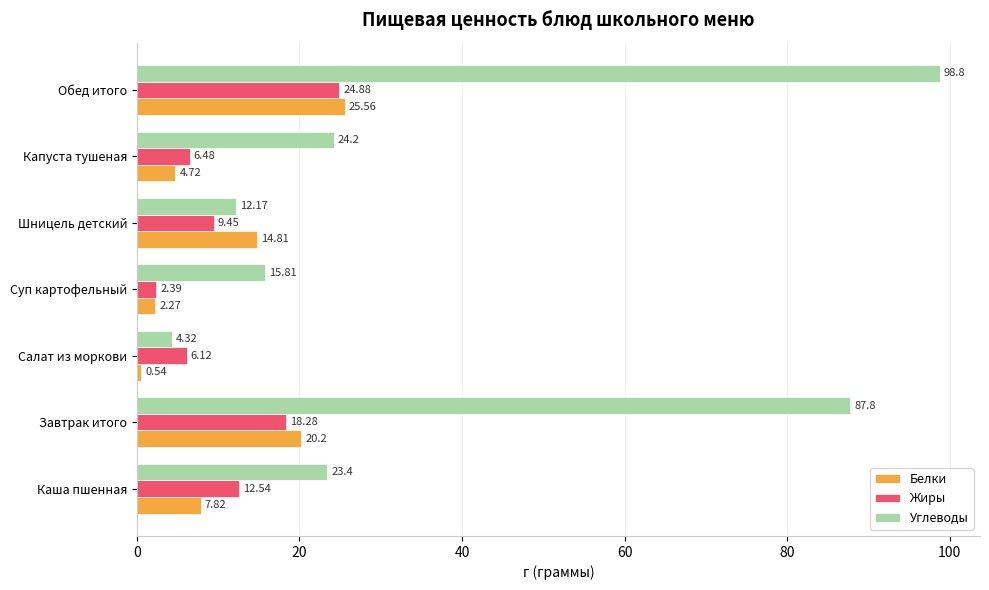

What is the sum of all Белки values?

75.9